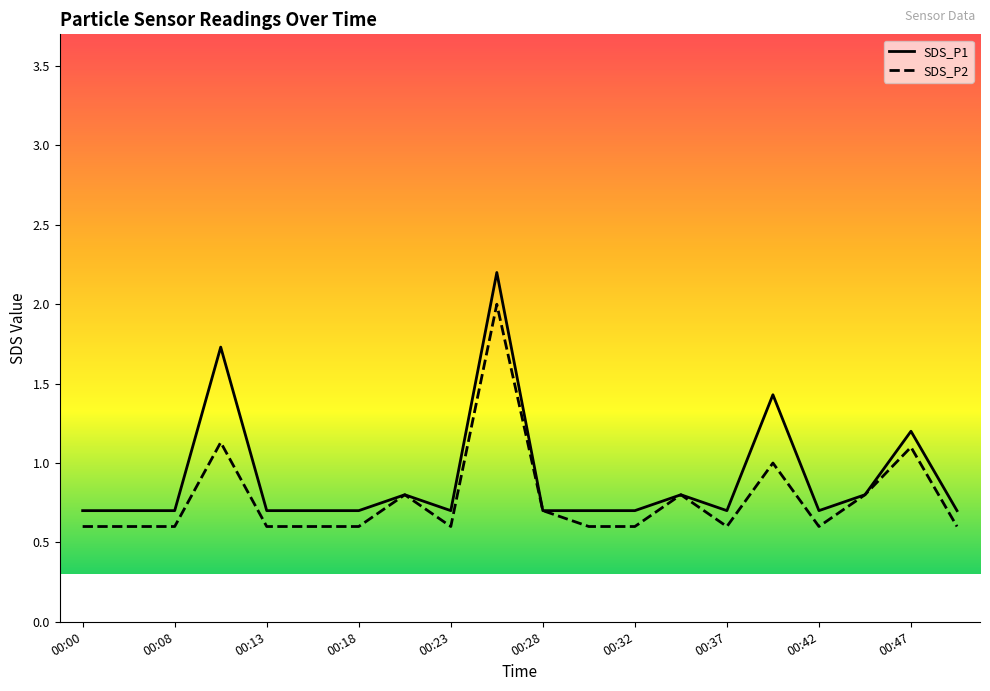

The value of SDS_P1 at 00:03 is 0.7. True or false?

True